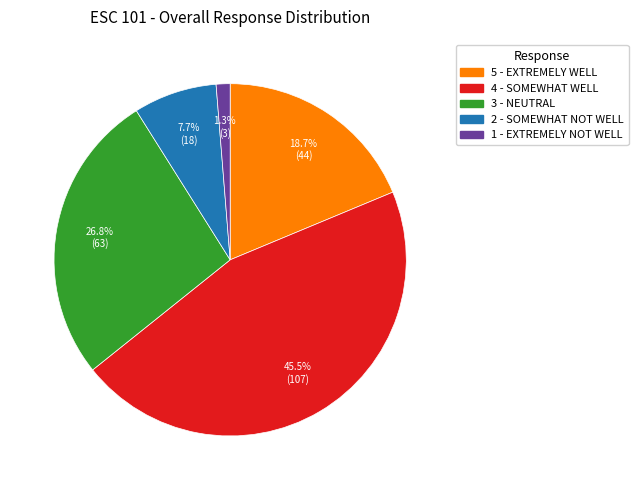

Is there a majority slice in this chart?

No